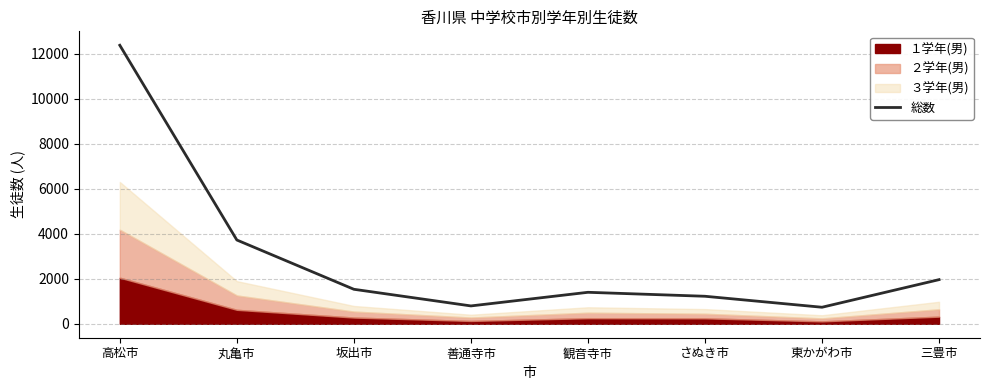

Rank the categories by value from lowest to highest.

東かがわ市, 善通寺市, さぬき市, 観音寺市, 坂出市, 三豊市, 丸亀市, 高松市